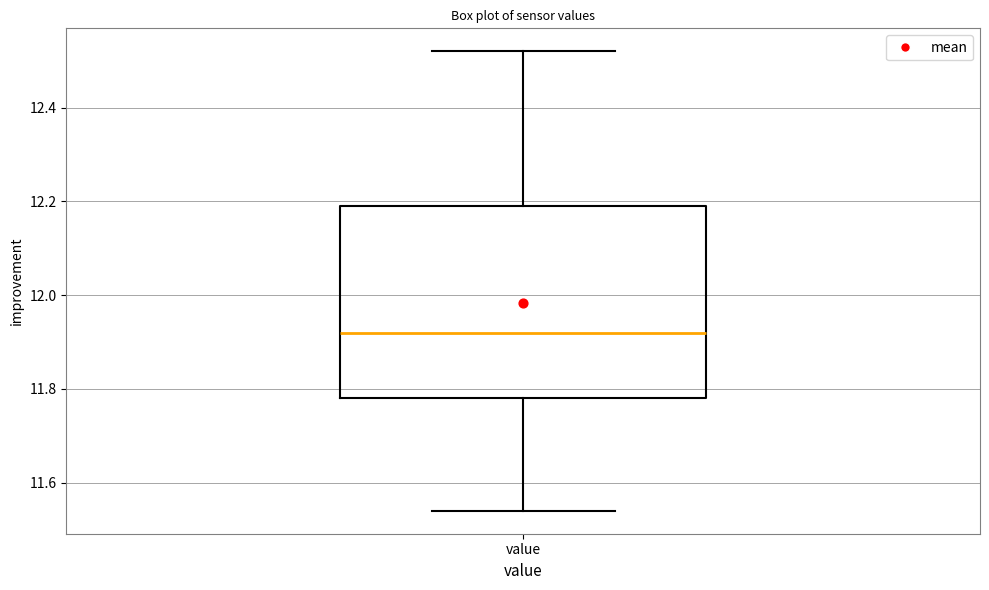

Read this box plot against the y-axis: the position of the median line, the range covered by the box, and the ends of both whiskers. The values are not printed on the chart, so give them approximately, as read against the axis.

median 11.92, box 11.78 to 12.20, whiskers 11.54 to 12.52